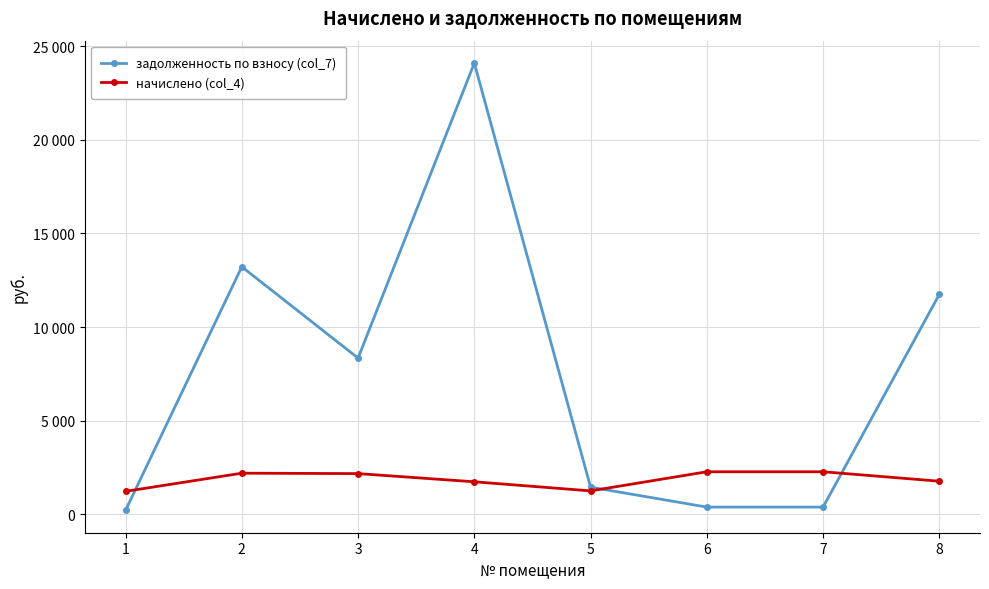

What are all the series names shown in the legend?

задолженность по взносу (col_7), начислено (col_4)